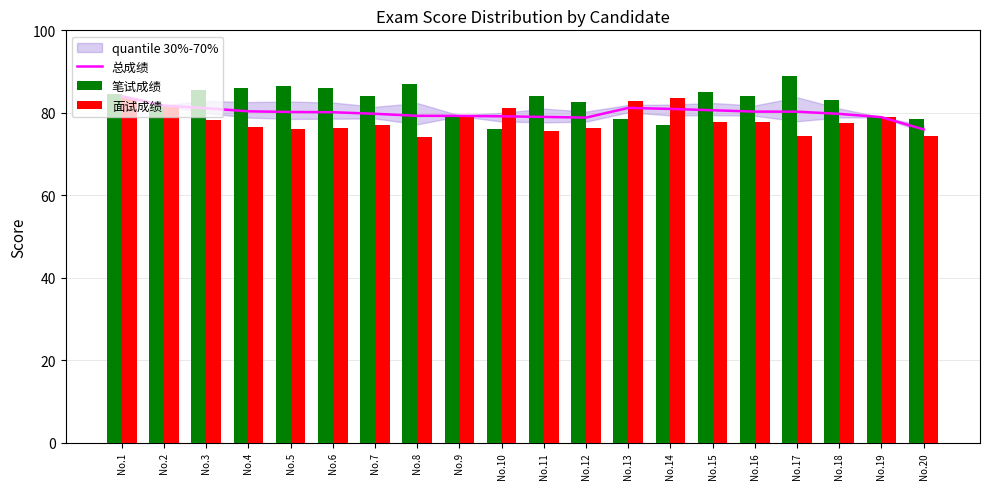

What is the sum of all 笔试成绩 values?

1657.5